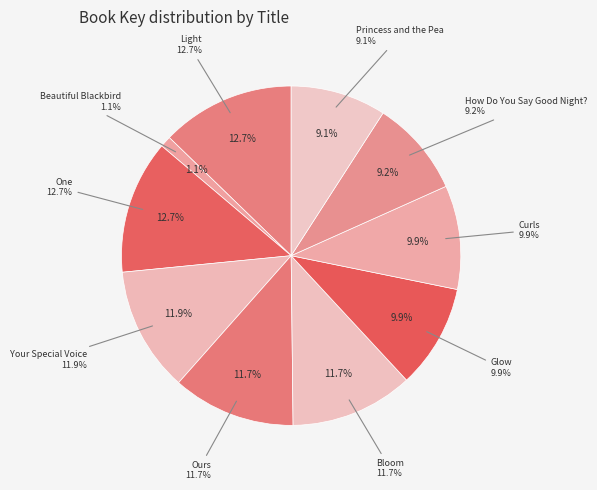

Do Princess and the Pea and Ours together represent more than half of the pie?

No